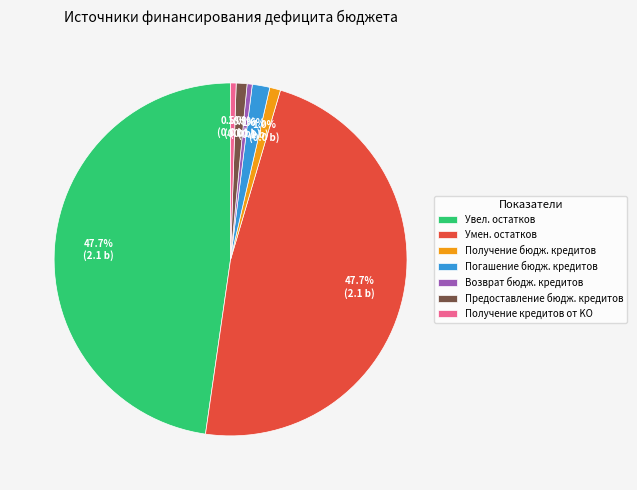

Is Предоставление бюдж. кредитов the majority of the pie?

No